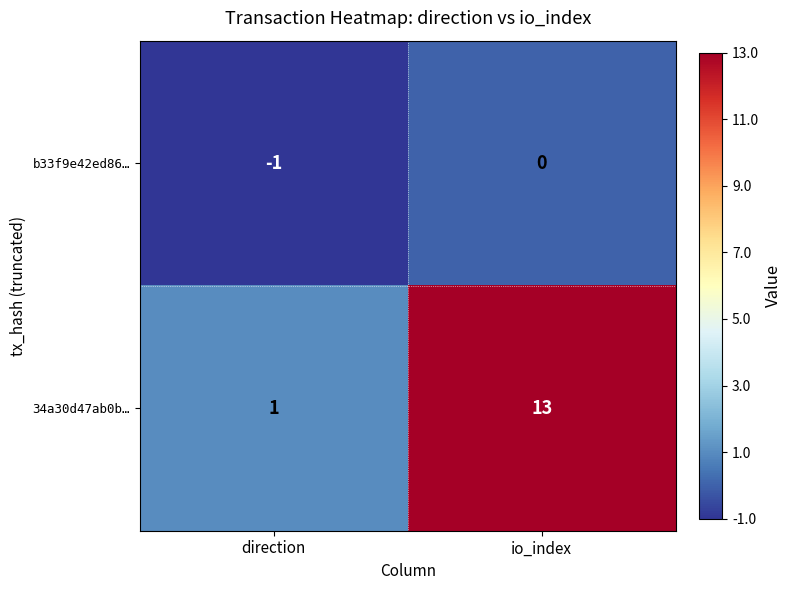

The value of 34a30d47ab0b… at direction is 0. True or false?

False